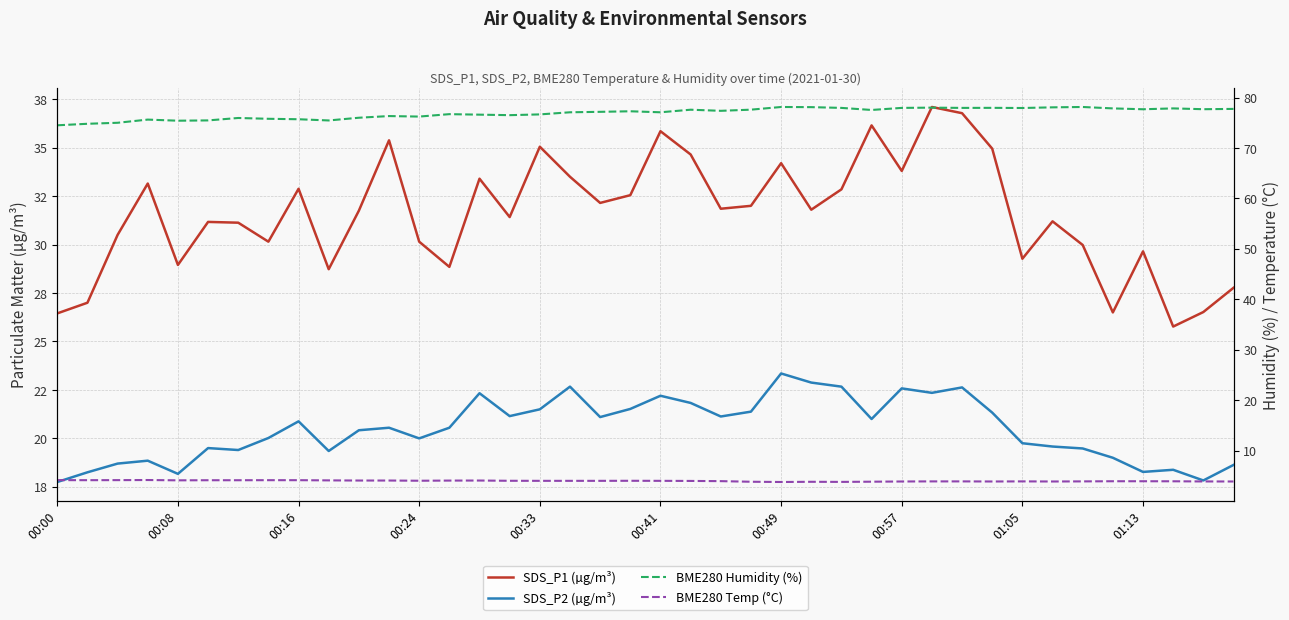

What is the value of the BME280 Humidity (%) point at the 17th from the left?

76.7